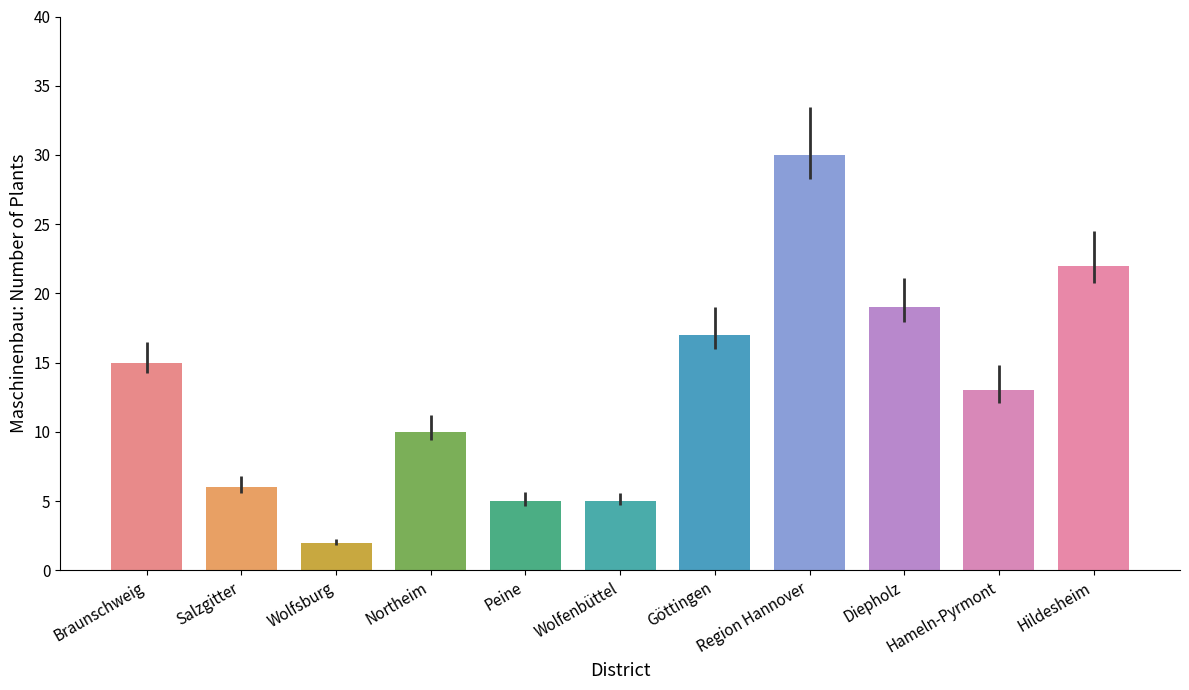

True or false: the data shows 10 at Northeim.

True